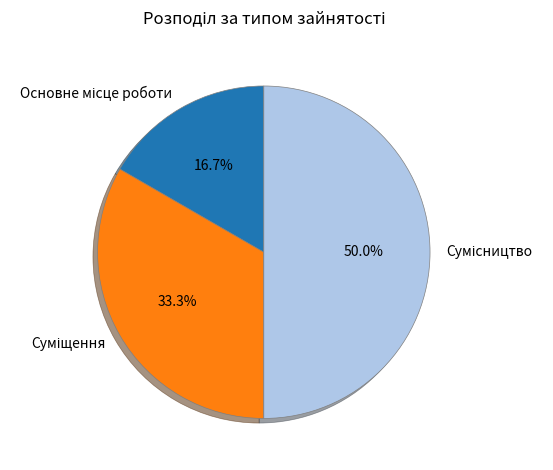

How many segments does this pie chart have?

3